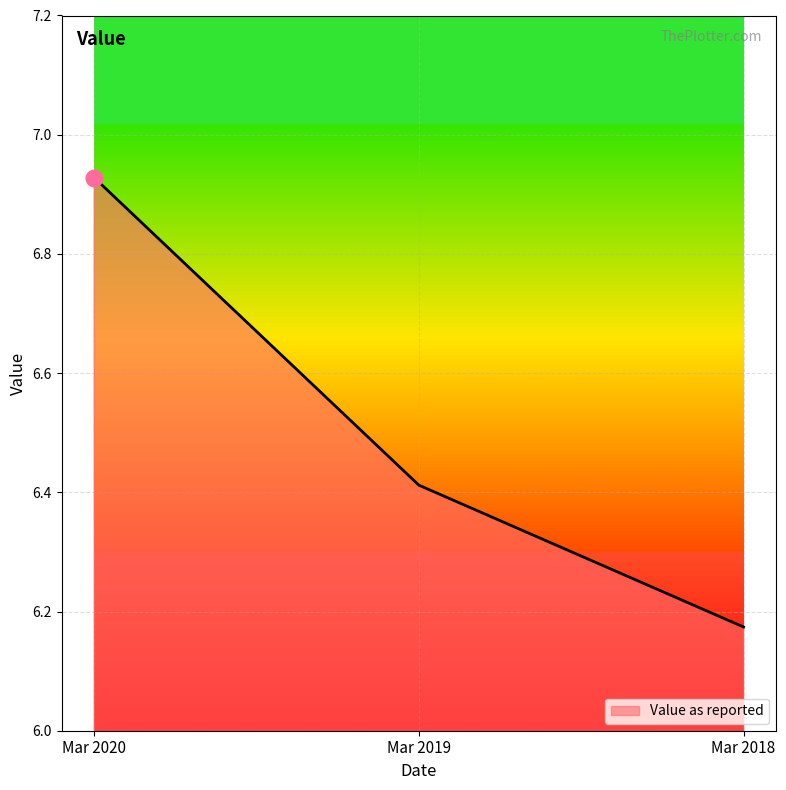

Which category has the highest value across all series?

Mar 2020